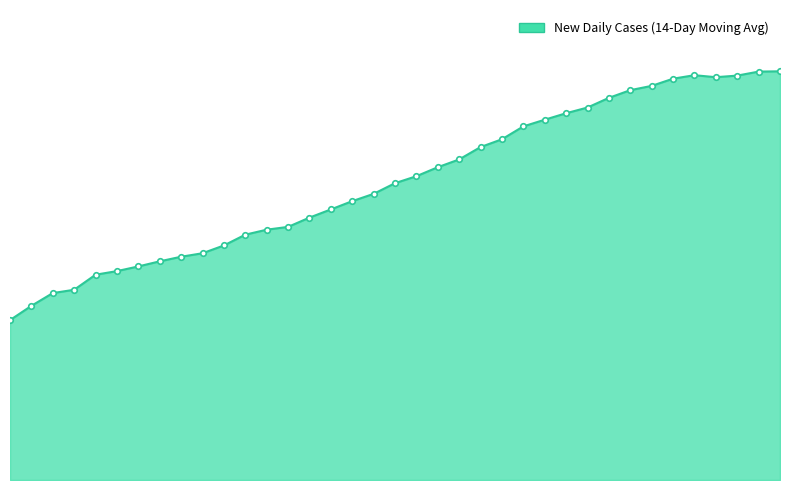

Where is New Daily Cases (14-Day Moving Avg) markers nearest to the value 203?

17